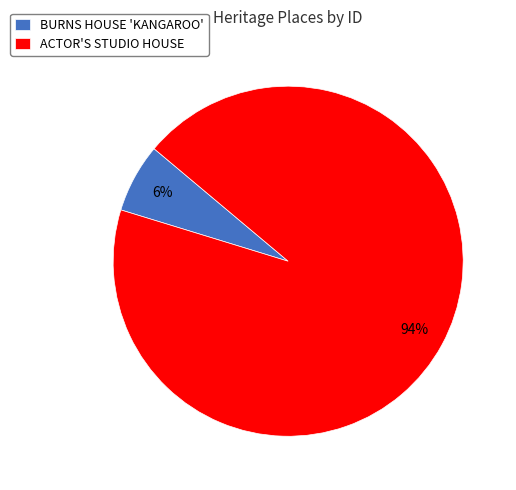

Between ACTOR'S STUDIO HOUSE and BURNS HOUSE 'KANGAROO', which is larger?

ACTOR'S STUDIO HOUSE